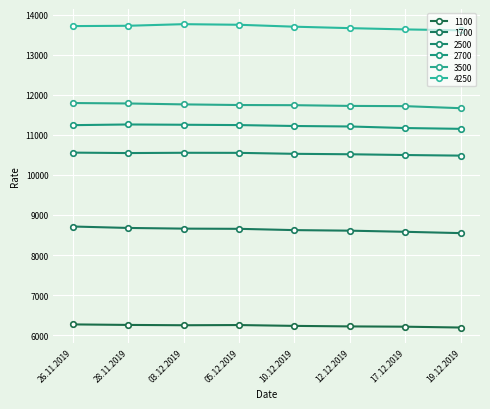

What is the minimum value shown in the chart?

6192